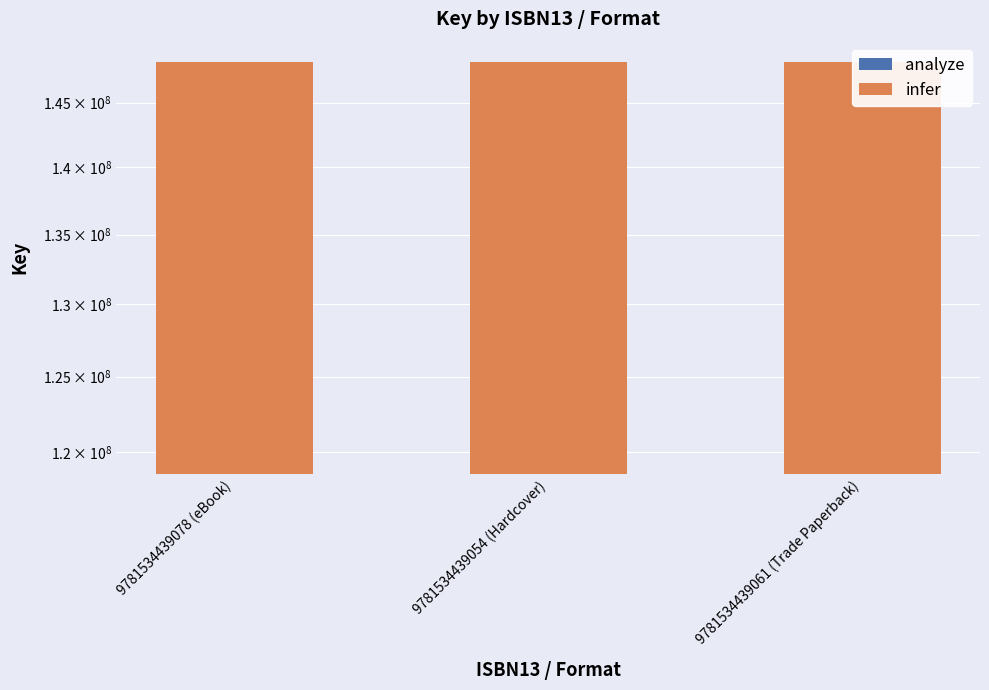

What is the label of the 2nd bar from the left?

9781534439054 (Hardcover)